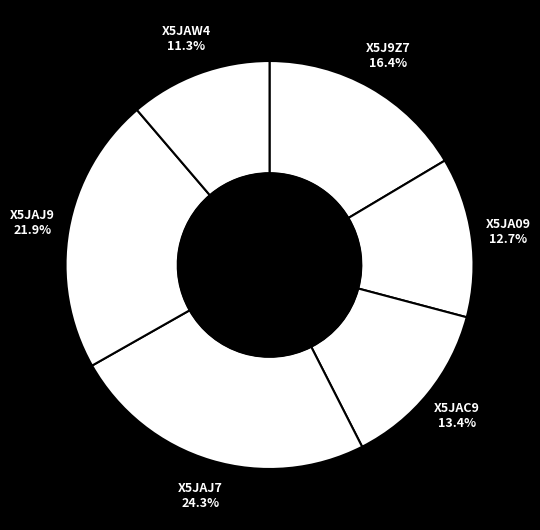

Between X5JAW4 and X5JAC9, which is larger?

X5JAC9